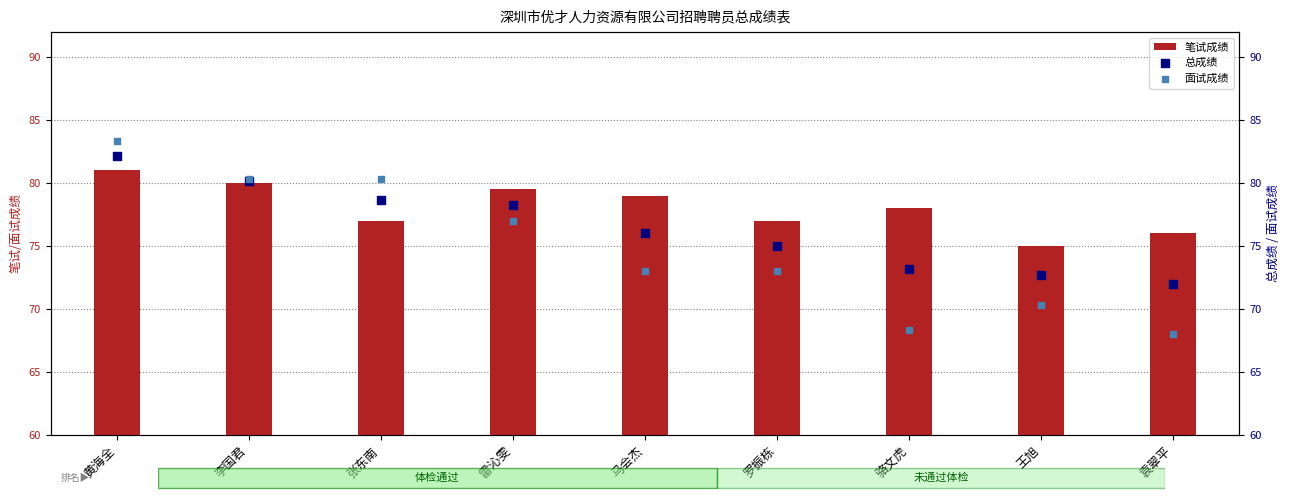

At how many categories does at least one series exceed 72?

9